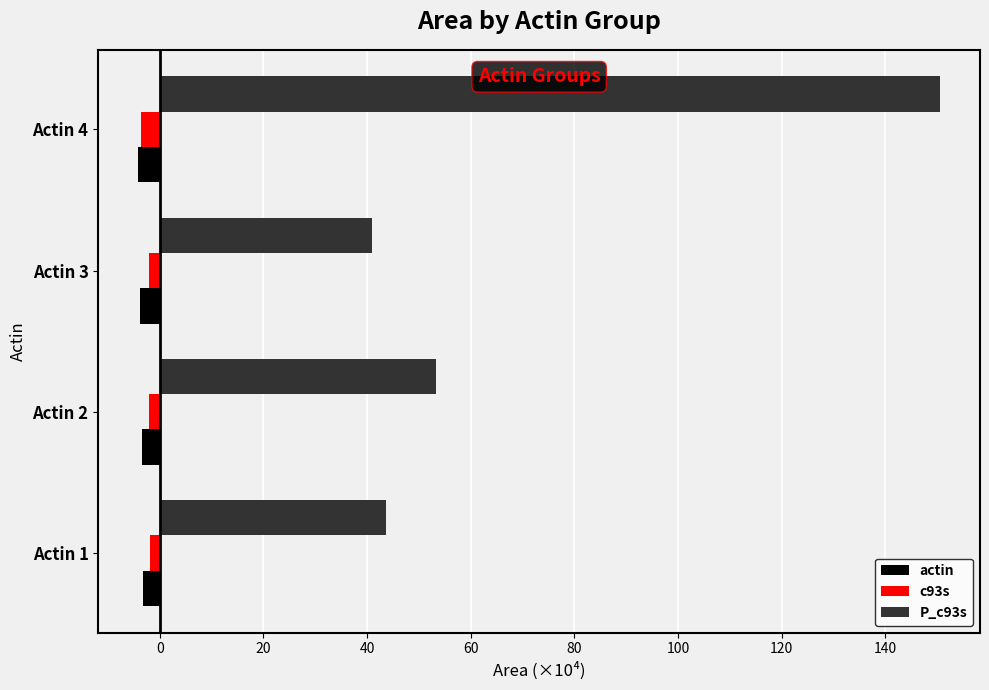

How many values in the P_c93s series are below 53?

2